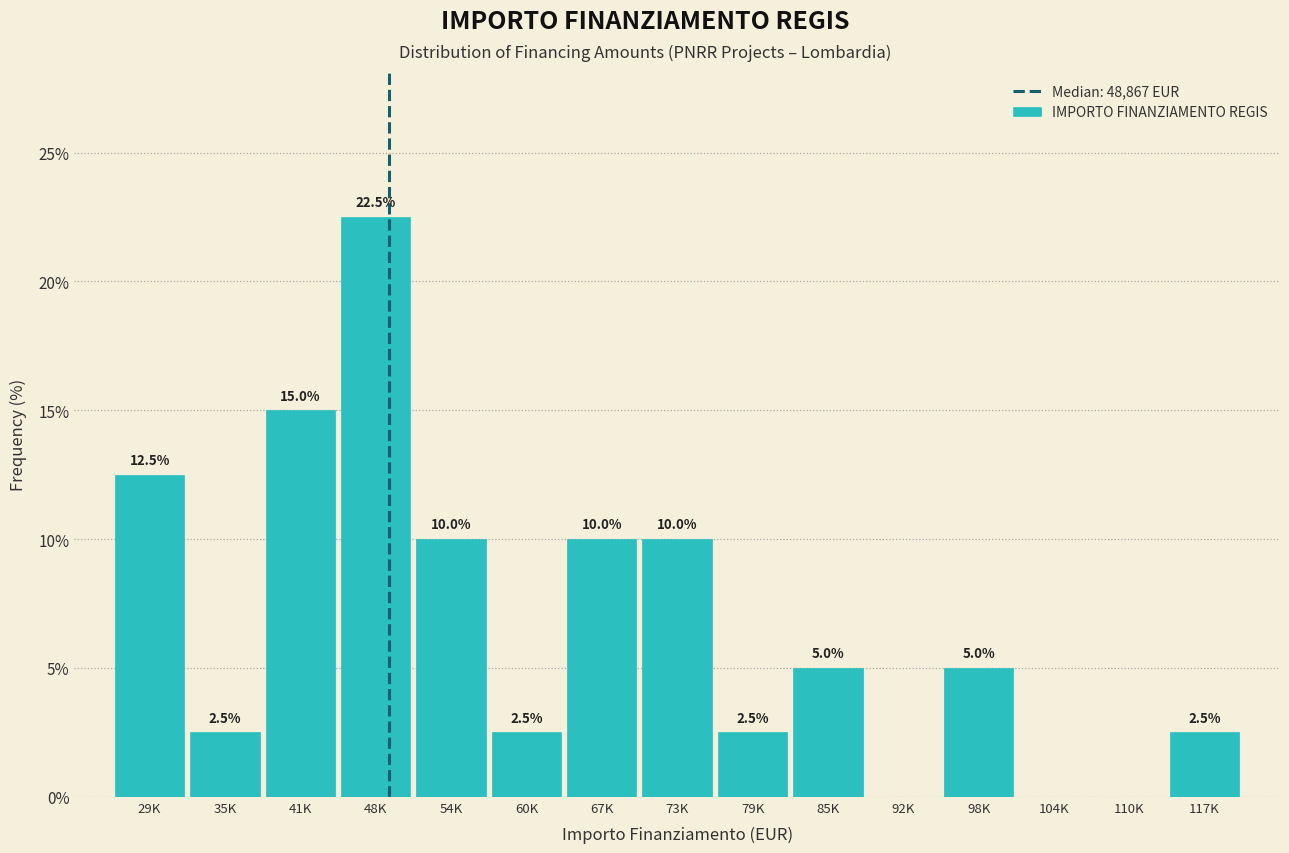

Reading left to right, what are all the values shown in this chart?

29K=12.5	35K=2.5	41K=15.0	48K=22.5	54K=10.0	60K=2.5	67K=10.0	73K=10.0	79K=2.5	85K=5.0	92K=0.0	98K=5.0	104K=0.0	110K=0.0	117K=2.5